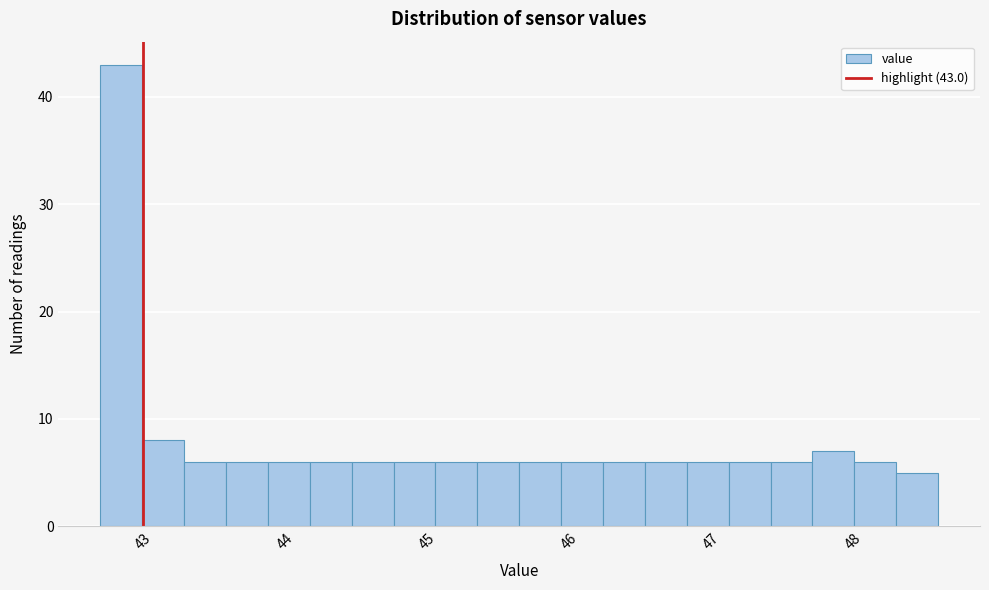

Around what value on the x-axis is the tallest bar? Give the approximate position of its centre, as read against the axis.

42.8